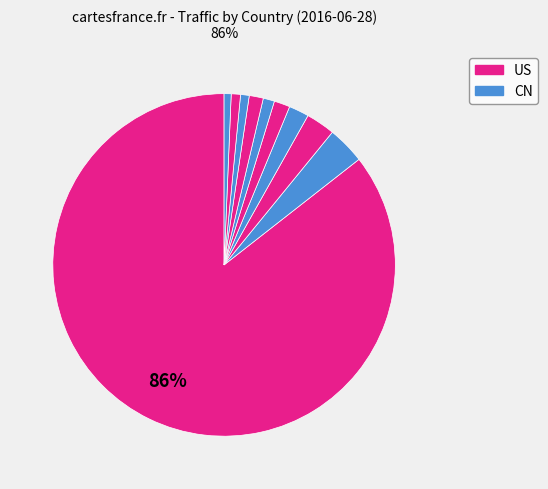

Count the number of slices in the pie.

10